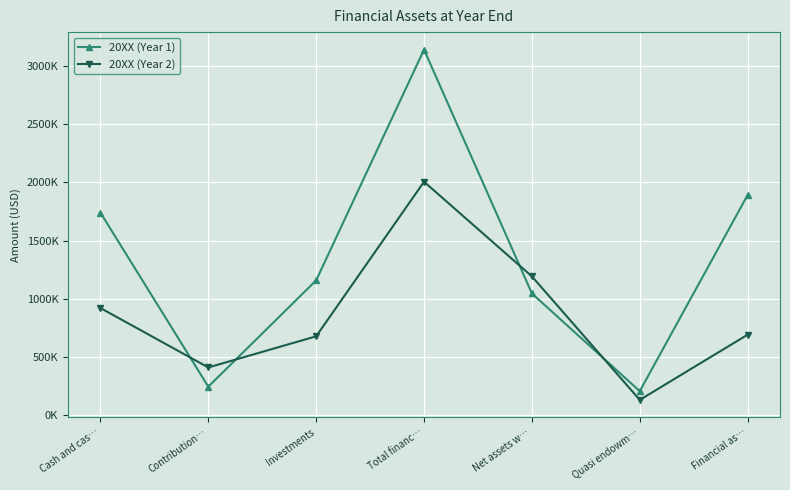

What are all the series names shown in the legend?

20XX (Year 1), 20XX (Year 2)